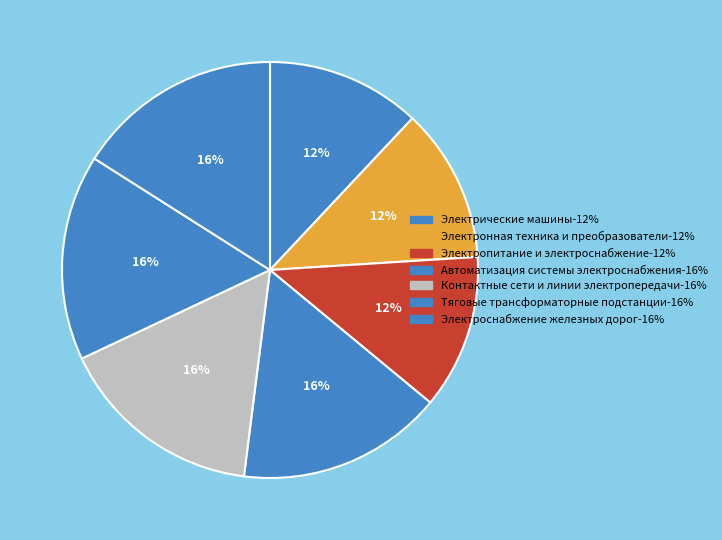

The Электропитание и электроснабжение slice represents 12% of the pie. True or false?

True